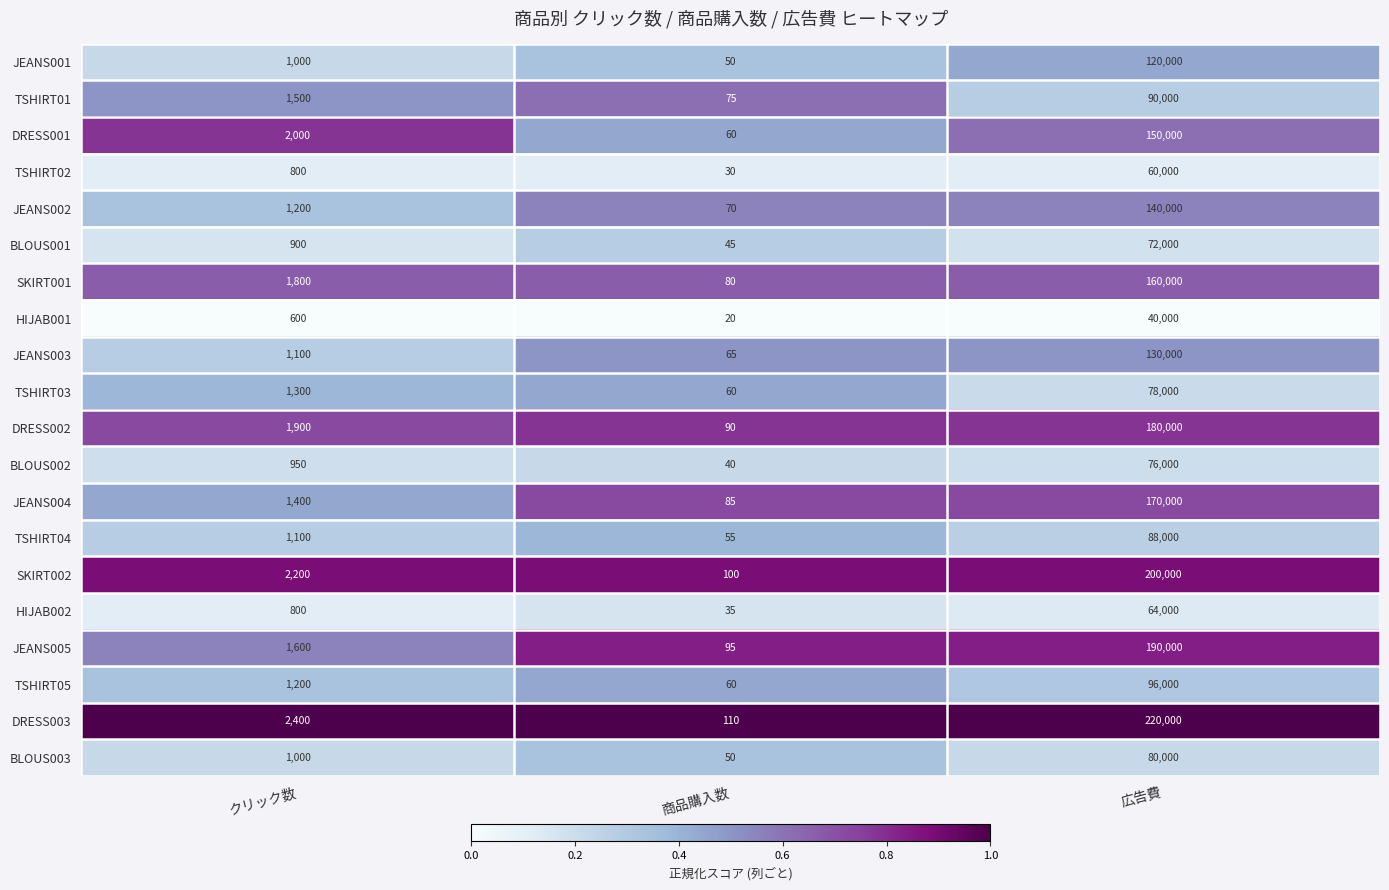

What is the difference between the maximum and second lowest values in the TSHIRT03 series?

76700